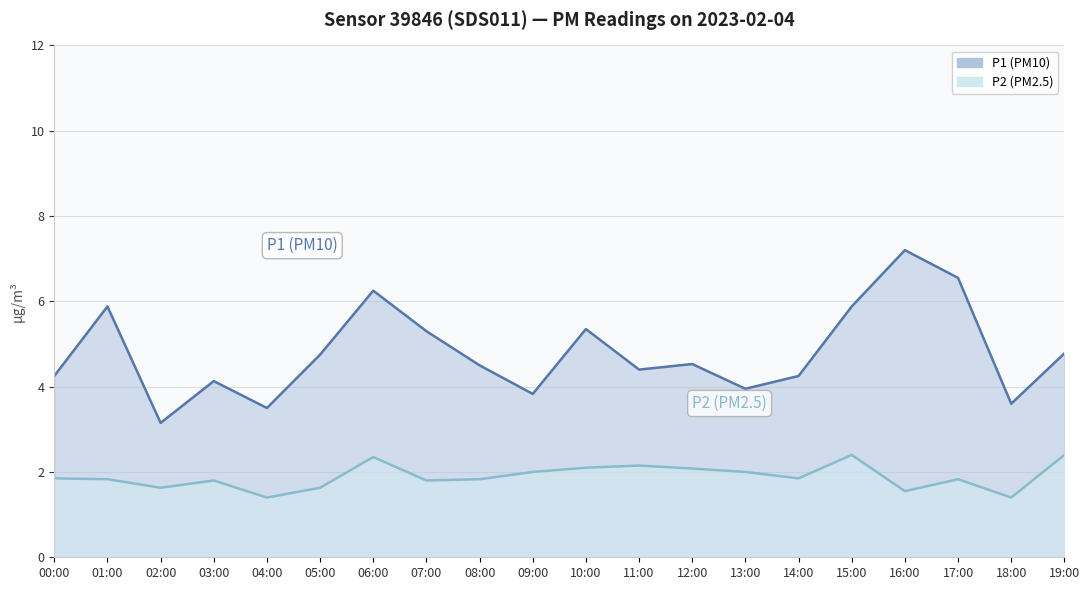

Rank the series at 11:00 from lowest to highest value.

P2, P1